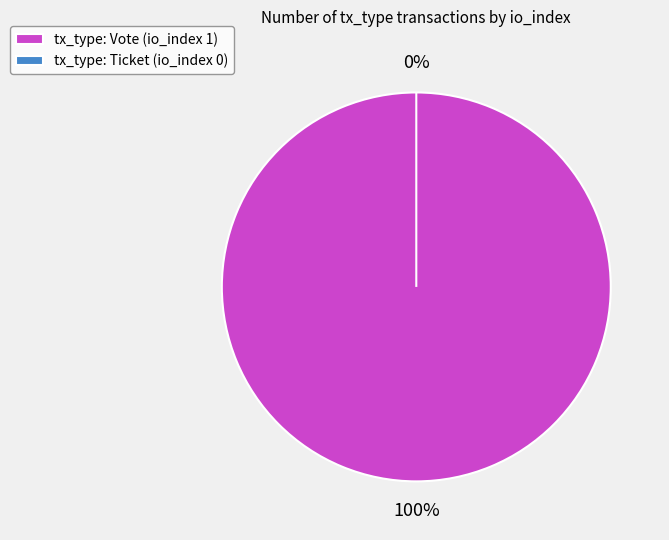

Which category accounts for the majority?

Vote